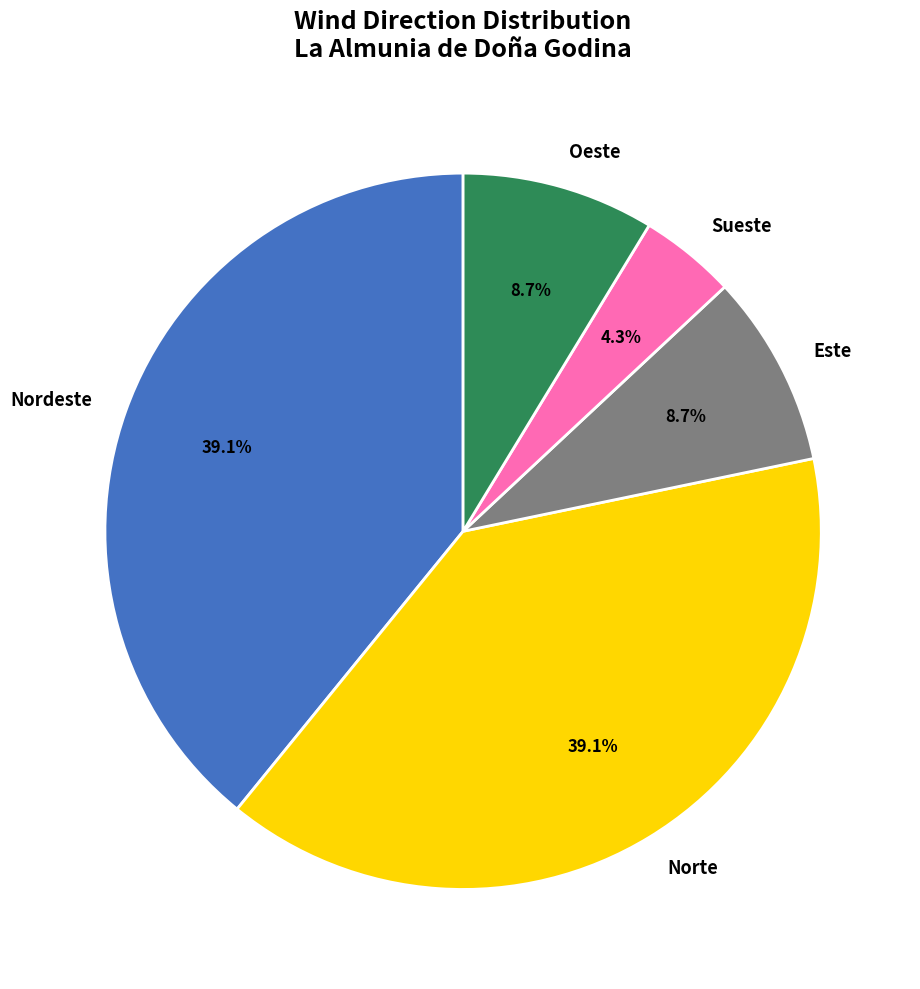

To the nearest percent, what is the average slice percentage?

20%